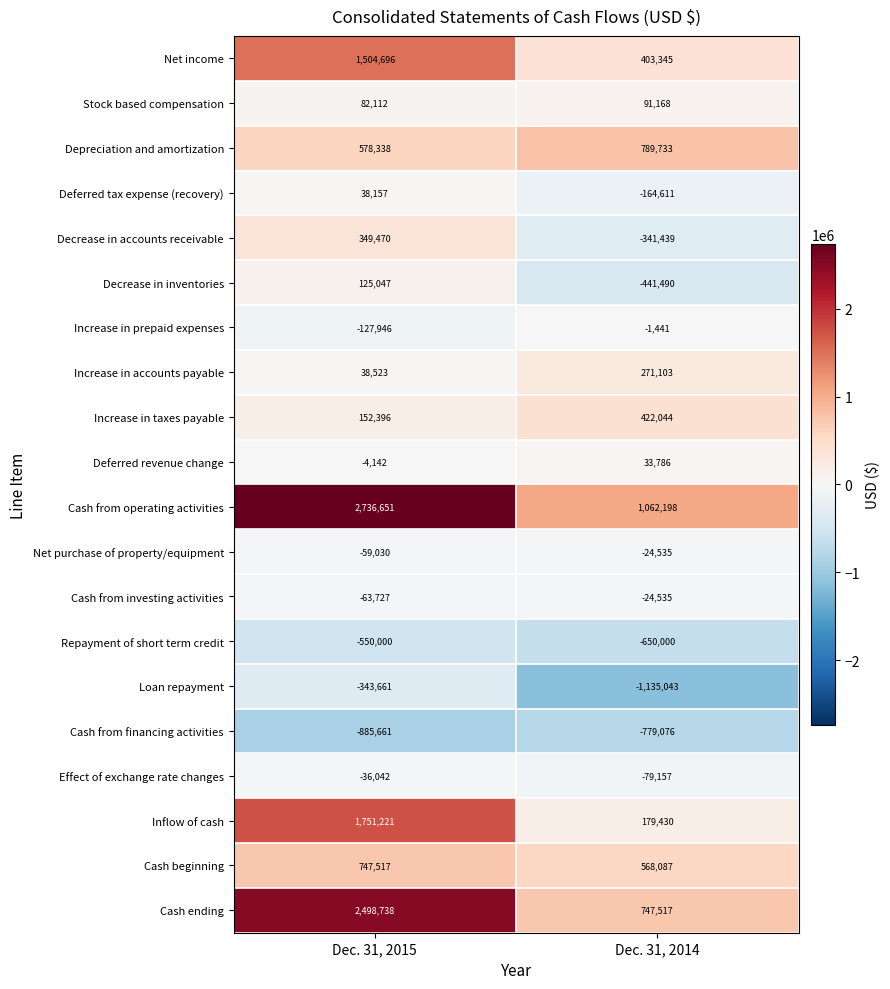

Which series changed the most between Dec. 31, 2015 and Dec. 31, 2014?

Cash ending